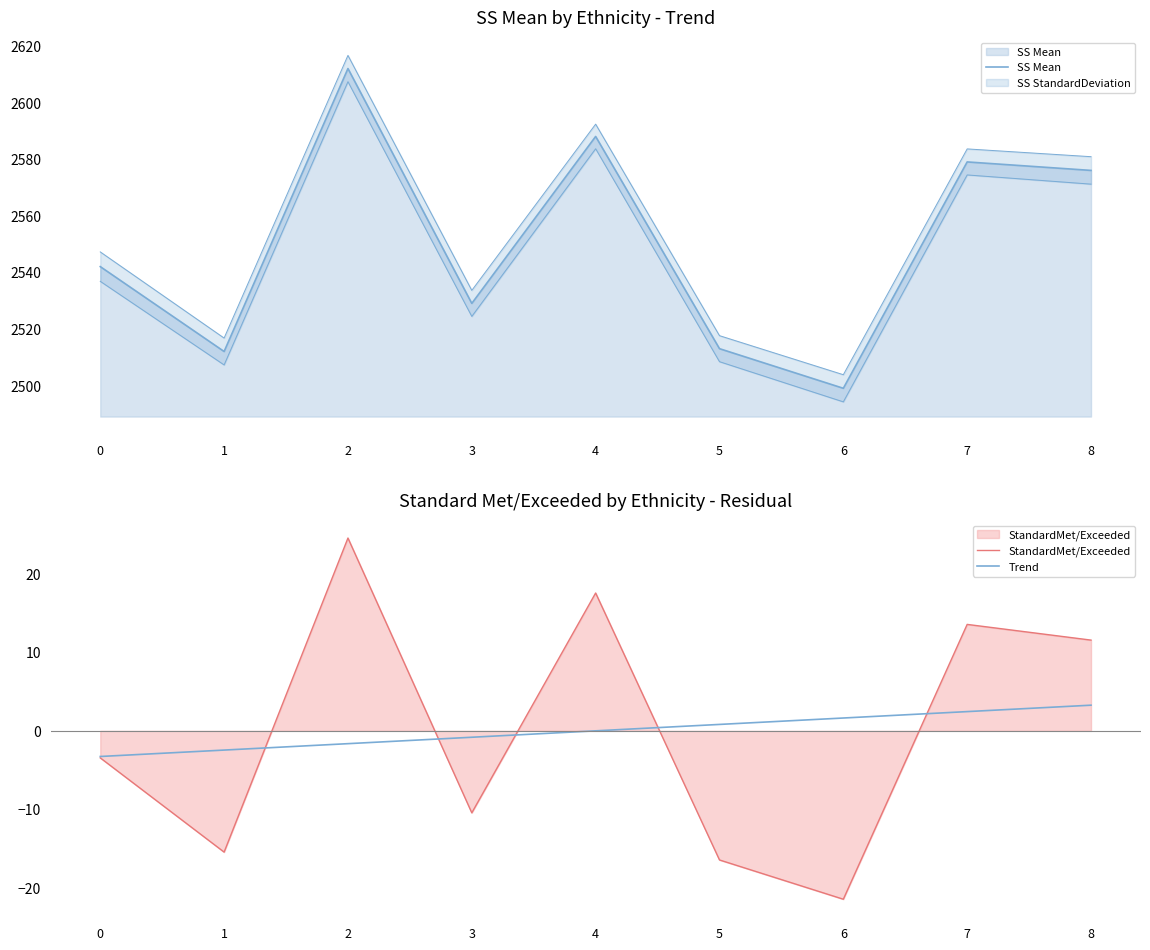

True or false: StandardMet/Exceeded has a value of -16.4 at 5.

True